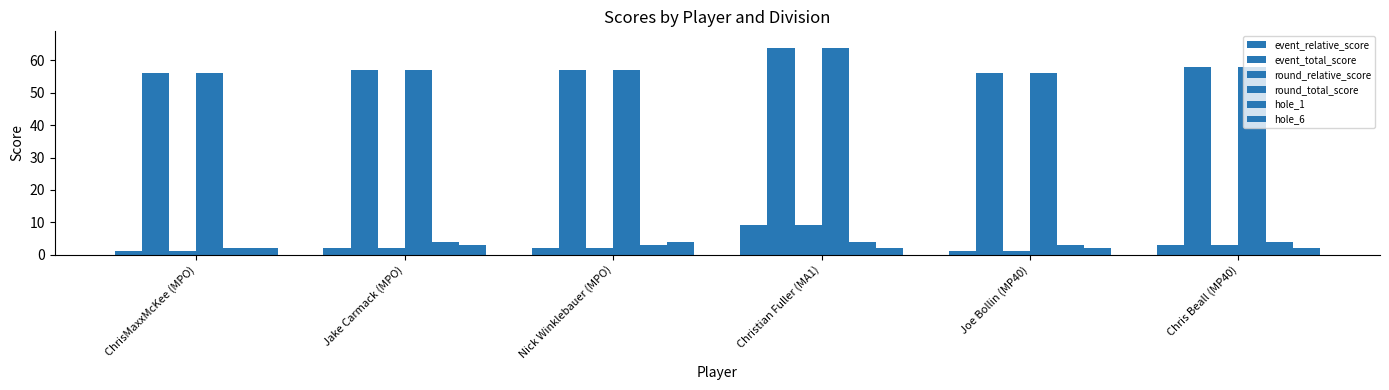

How many series are shown in this chart?

6